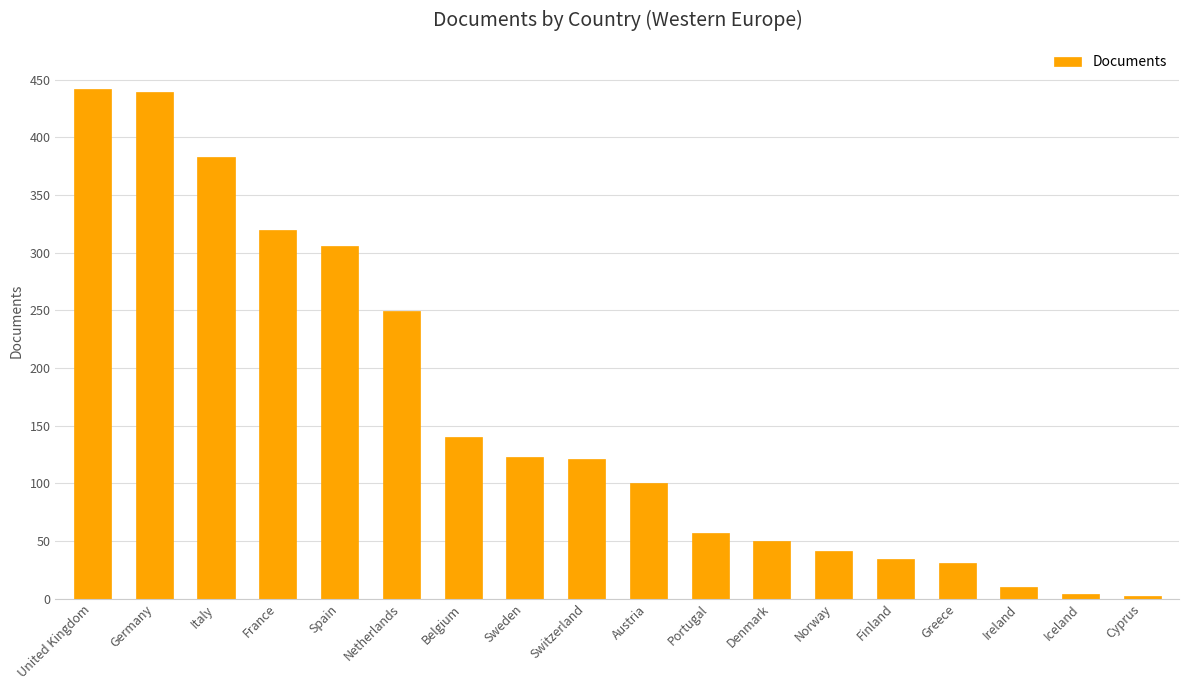

What is the change in value from Germany to Finland?

-405